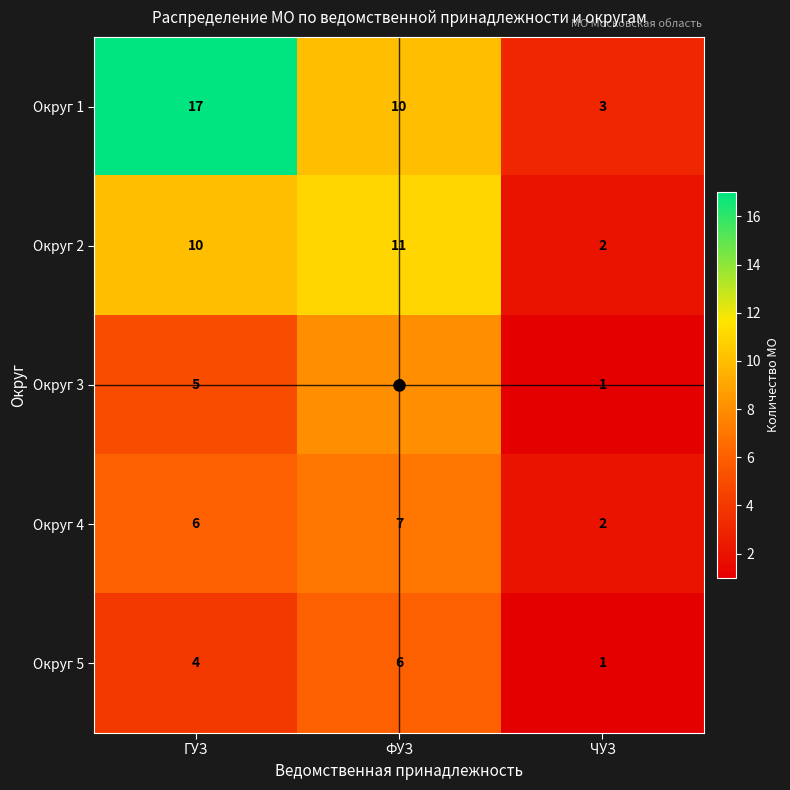

How many values in the Округ 3 series are below 5?

1